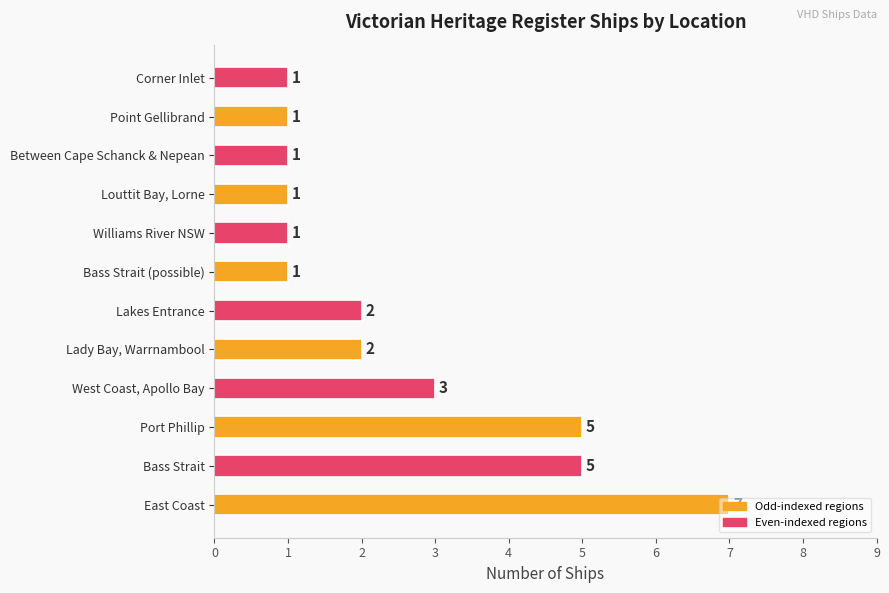

Does the chart contain any negative values?

No